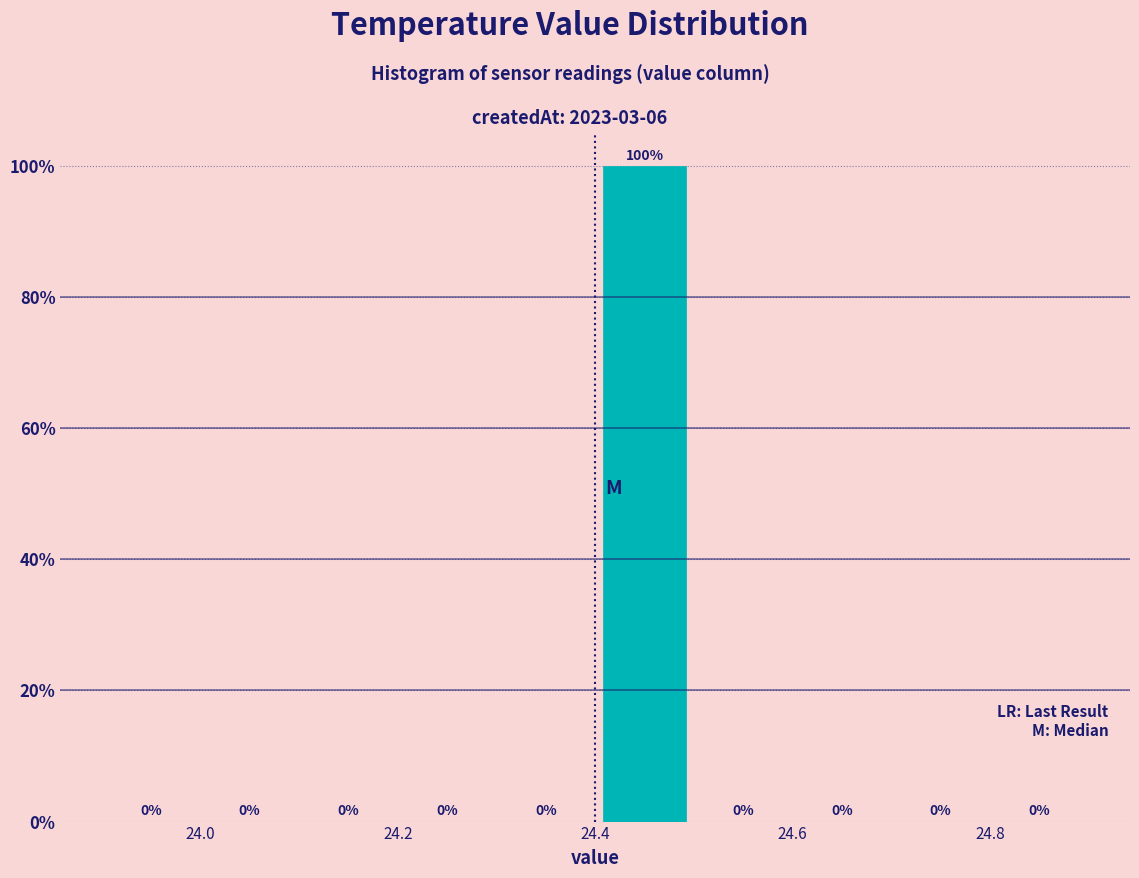

What is the height of the bar covering 24.4 to 24.5 on the x-axis?

100